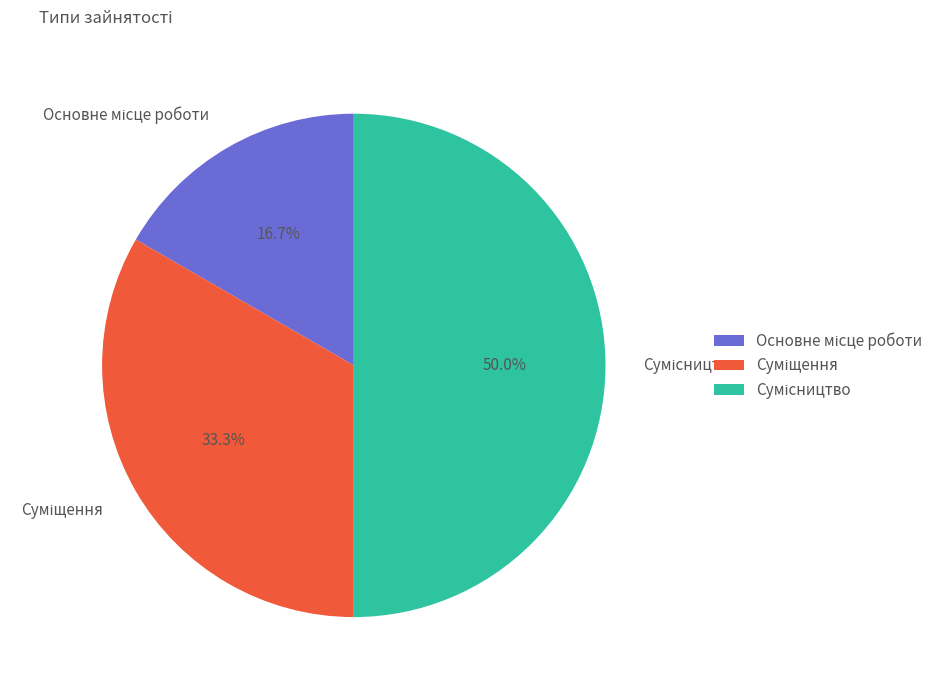

To the nearest percent, what is the difference between the Основне місце роботи and Суміщення slice percentages?

17%